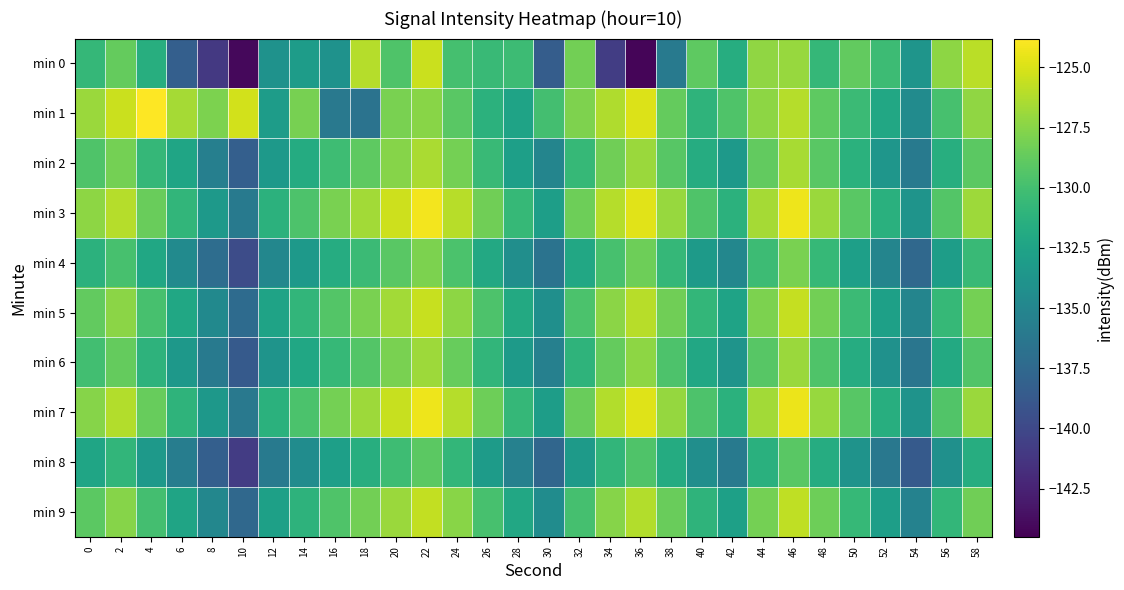

Reading left to right, extract all data points from this chart.

min 0: 0=-130.7	2=-128.7	4=-131.5	6=-138.3	8=-141.1	10=-144.0	12=-133.9	14=-133.0	16=-133.9	18=-126.1	20=-129.5	22=-125.5	24=-129.9	26=-130.5	28=-130.3	30=-138.4	32=-128.2	34=-140.8	36=-144.2	38=-136.0	40=-128.9	42=-131.6	44=-127.2	46=-127.0	48=-130.7	50=-128.8	52=-130.3	54=-133.7	56=-127.3	58=-125.9
min 1: 0=-126.9	2=-125.4	4=-123.8	6=-126.6	8=-127.9	10=-125.2	12=-133.0	14=-128.0	16=-136.1	18=-136.6	20=-128.0	22=-127.5	24=-129.1	26=-131.2	28=-132.5	30=-130.0	32=-127.8	34=-126.3	36=-124.9	38=-128.7	40=-131.0	42=-129.5	44=-127.3	46=-126.1	48=-128.9	50=-130.4	52=-132.1	54=-134.5	56=-129.8	58=-127.2
min 2: 0=-129.5	2=-128.1	4=-130.7	6=-132.3	8=-135.6	10=-138.2	12=-133.4	14=-131.8	16=-130.2	18=-128.9	20=-127.6	22=-126.4	24=-128.1	26=-130.5	28=-132.8	30=-135.1	32=-130.6	34=-128.3	36=-126.9	38=-129.2	40=-131.7	42=-133.4	44=-128.8	46=-126.5	48=-129.1	50=-131.3	52=-133.6	54=-136.0	56=-131.5	58=-129.0
min 3: 0=-127.3	2=-126.1	4=-128.5	6=-130.9	8=-133.4	10=-136.0	12=-131.2	14=-129.6	16=-128.0	18=-126.7	20=-125.4	22=-124.2	24=-126.0	26=-128.3	28=-130.6	30=-132.9	32=-128.4	34=-126.1	36=-124.7	38=-127.0	40=-129.5	42=-131.2	44=-126.6	46=-124.3	48=-126.9	50=-129.1	52=-131.4	54=-133.8	56=-129.3	58=-126.8
min 4: 0=-131.2	2=-129.8	4=-132.2	6=-134.6	8=-137.1	10=-139.7	12=-134.9	14=-133.3	16=-131.7	18=-130.4	20=-129.1	22=-127.9	24=-129.7	26=-132.0	28=-134.3	30=-136.6	32=-132.1	34=-129.8	36=-128.4	38=-130.7	40=-133.2	42=-134.9	44=-130.3	46=-128.0	48=-130.6	50=-132.8	52=-135.1	54=-137.5	56=-133.0	58=-130.5
min 5: 0=-128.8	2=-127.4	4=-129.8	6=-132.2	8=-134.7	10=-137.3	12=-132.5	14=-130.9	16=-129.3	18=-128.0	20=-126.7	22=-125.5	24=-127.3	26=-129.6	28=-131.9	30=-134.2	32=-129.7	34=-127.4	36=-126.0	38=-128.3	40=-130.8	42=-132.5	44=-127.9	46=-125.6	48=-128.2	50=-130.4	52=-132.7	54=-135.1	56=-130.6	58=-128.1
min 6: 0=-130.1	2=-128.7	4=-131.1	6=-133.5	8=-136.0	10=-138.6	12=-133.8	14=-132.2	16=-130.6	18=-129.3	20=-128.0	22=-126.8	24=-128.6	26=-130.9	28=-133.2	30=-135.5	32=-131.0	34=-128.7	36=-127.3	38=-129.6	40=-132.1	42=-133.8	44=-129.2	46=-126.9	48=-129.5	50=-131.7	52=-134.0	54=-136.4	56=-131.9	58=-129.4
min 7: 0=-127.6	2=-126.2	4=-128.6	6=-131.0	8=-133.5	10=-136.1	12=-131.3	14=-129.7	16=-128.1	18=-126.8	20=-125.5	22=-124.3	24=-126.1	26=-128.4	28=-130.7	30=-133.0	32=-128.5	34=-126.2	36=-124.8	38=-127.1	40=-129.6	42=-131.3	44=-126.7	46=-124.4	48=-127.0	50=-129.2	52=-131.5	54=-133.9	56=-129.4	58=-126.9
min 8: 0=-132.3	2=-130.9	4=-133.3	6=-135.7	8=-138.2	10=-140.8	12=-136.0	14=-134.4	16=-132.8	18=-131.5	20=-130.2	22=-129.0	24=-130.8	26=-133.1	28=-135.4	30=-137.7	32=-133.2	34=-130.9	36=-129.5	38=-131.8	40=-134.3	42=-136.0	44=-131.4	46=-129.1	48=-131.7	50=-133.9	52=-136.2	54=-138.6	56=-134.1	58=-131.6
min 9: 0=-129.0	2=-127.6	4=-130.0	6=-132.4	8=-134.9	10=-137.5	12=-132.7	14=-131.1	16=-129.5	18=-128.2	20=-126.9	22=-125.7	24=-127.5	26=-129.8	28=-132.1	30=-134.4	32=-129.9	34=-127.6	36=-126.2	38=-128.5	40=-131.0	42=-132.7	44=-128.1	46=-125.8	48=-128.4	50=-130.6	52=-132.9	54=-135.3	56=-130.8	58=-128.3